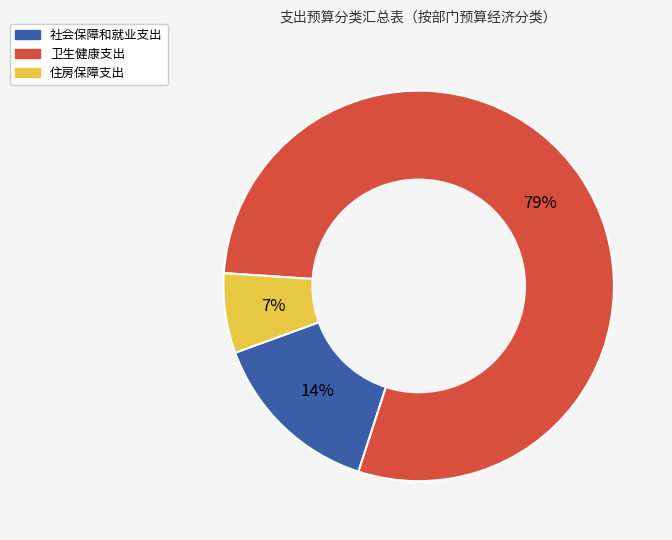

To the nearest percent, what portion does 社会保障和就业支出 represent?

14%